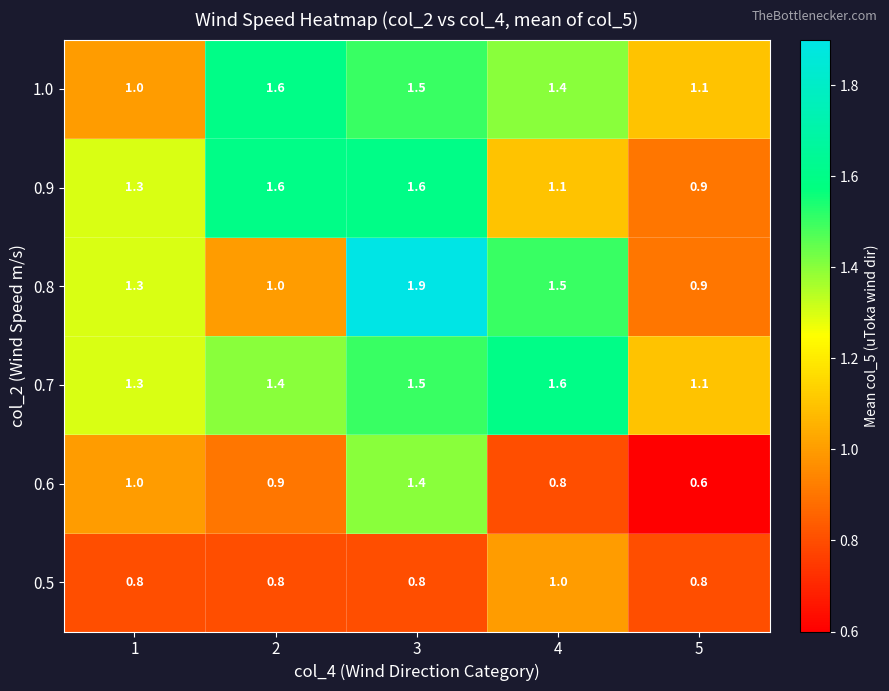

What is the sum of the 1.0 values at 3 and 5?

2.6